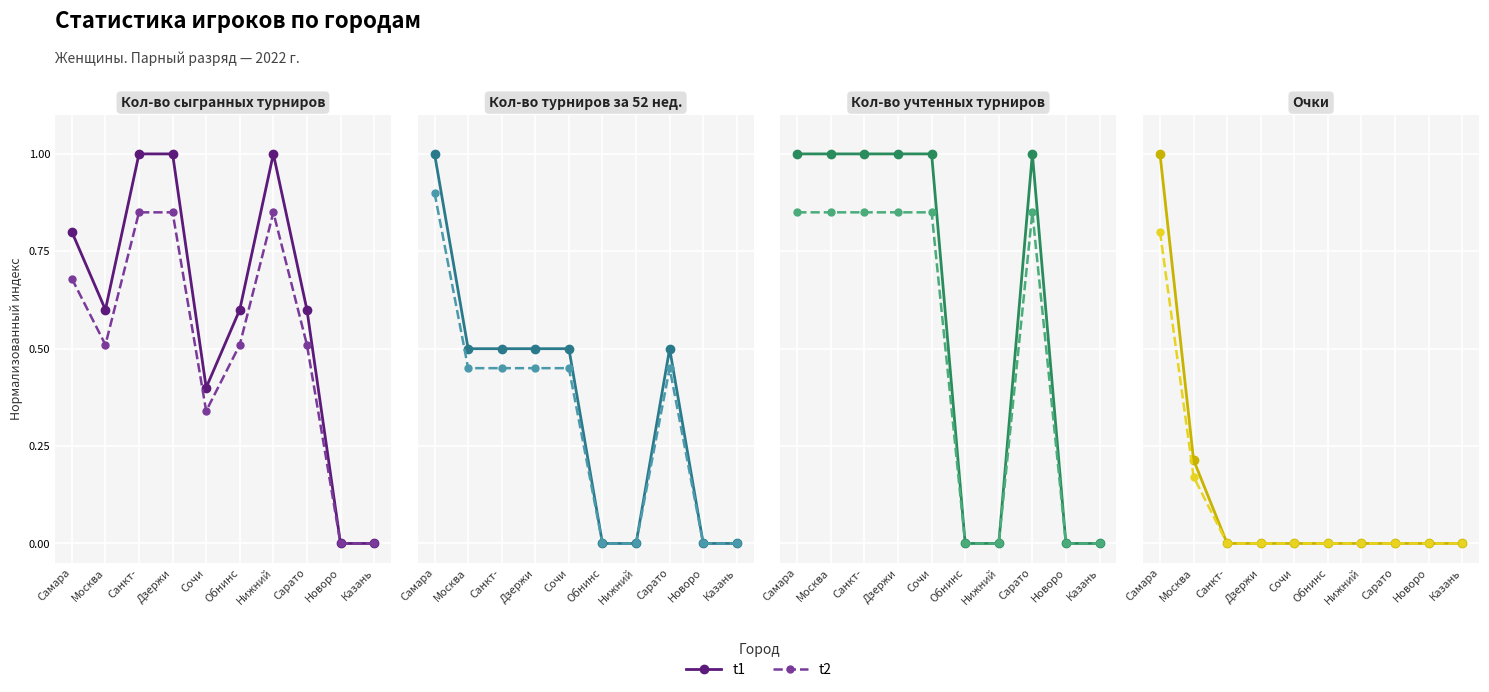

True or false: t2 and t1 cross at least once.

False